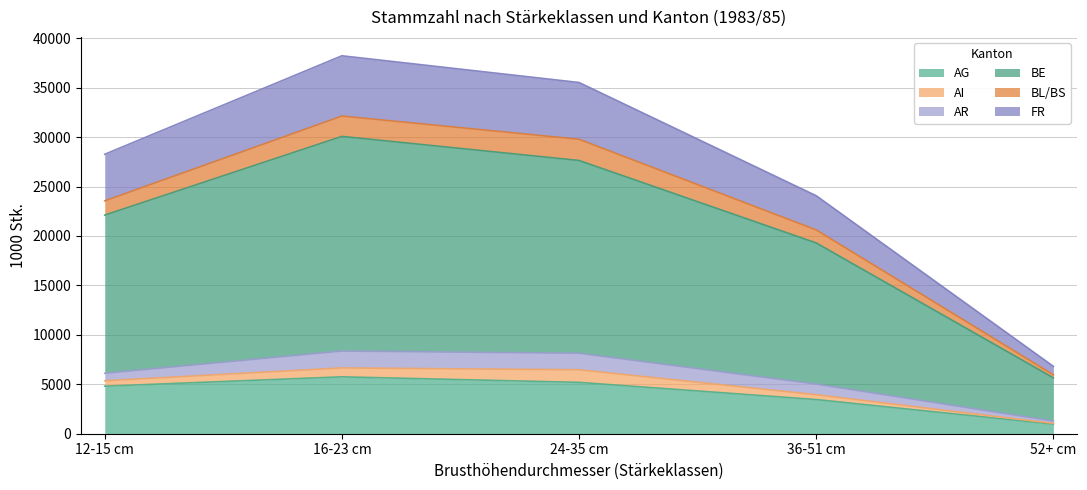

Is it true that BE equals 27634 at 24-35 cm?

True